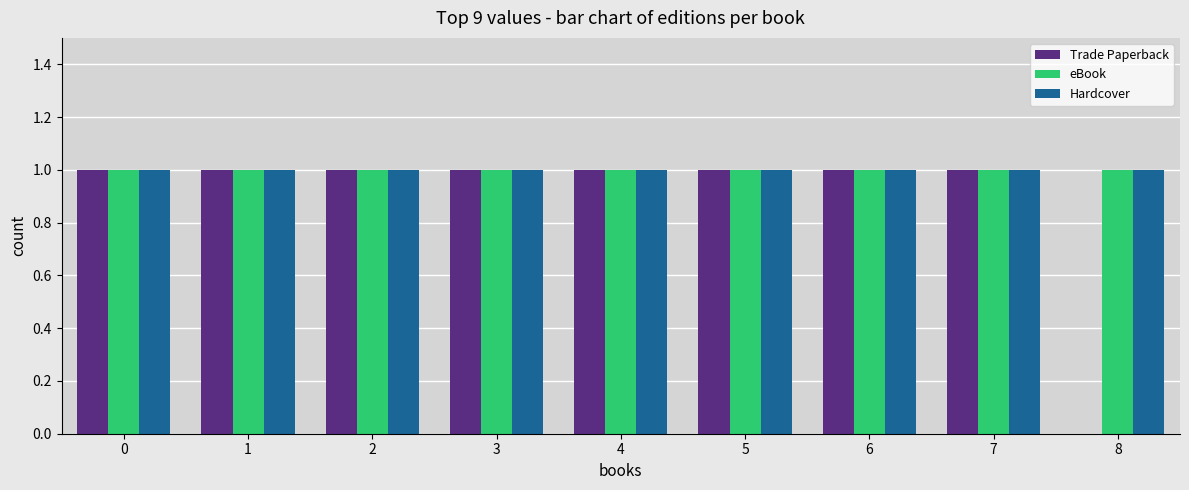

The Trade Paperback series shows 0 at 7. True or false?

False